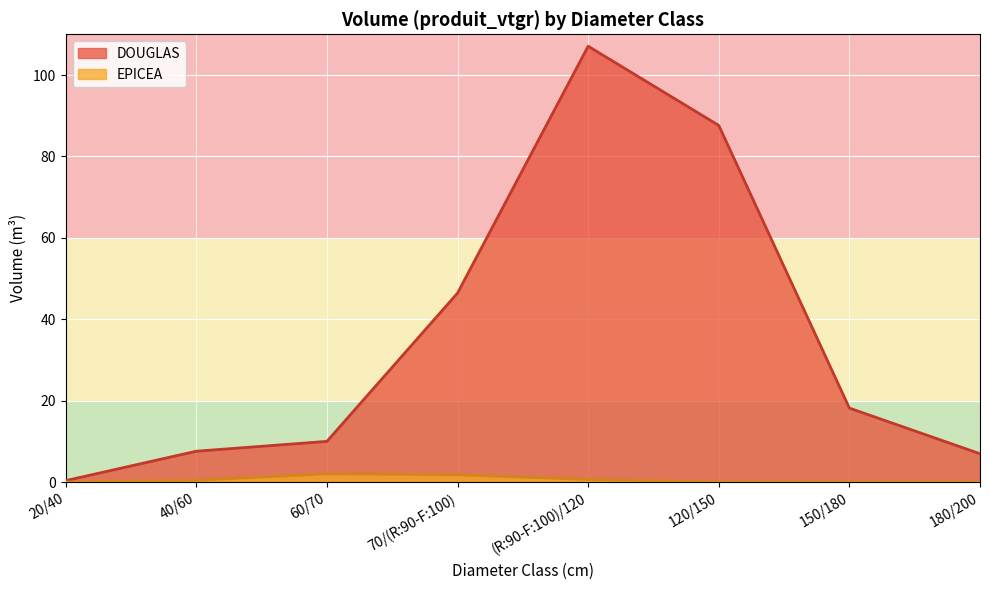

True or false: DOUGLAS has a value of 2.5 at 40/60_N.

False